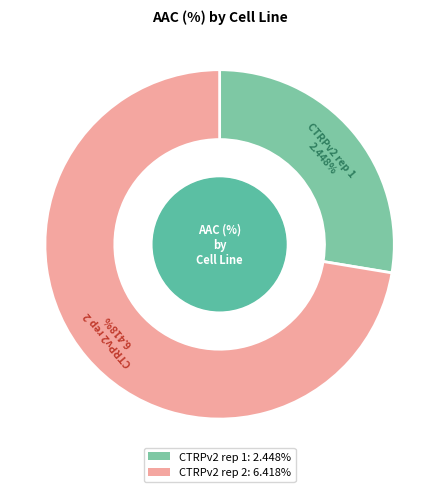

How many slices are in this pie chart?

2